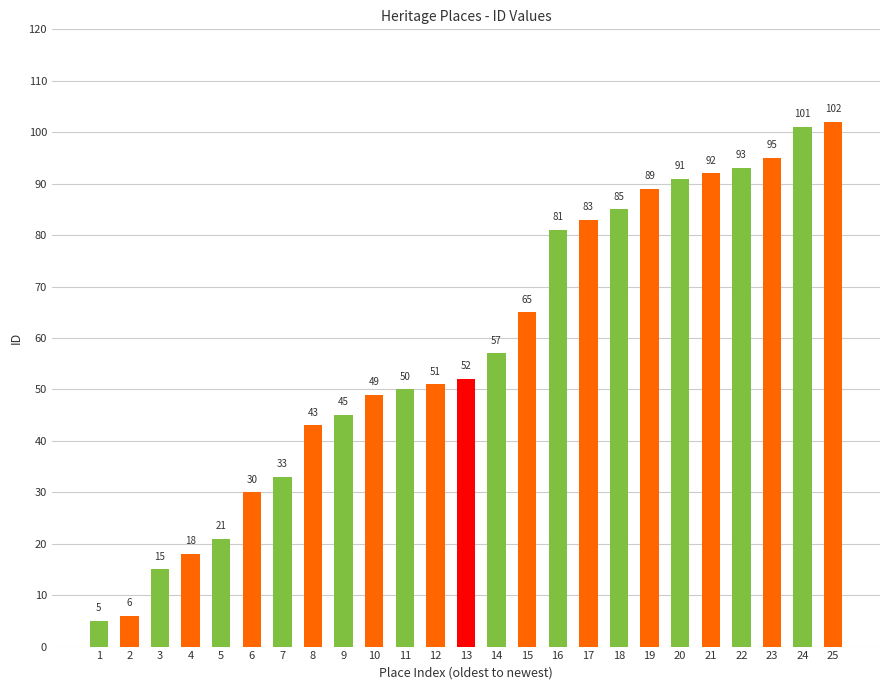

What is the average value?

58